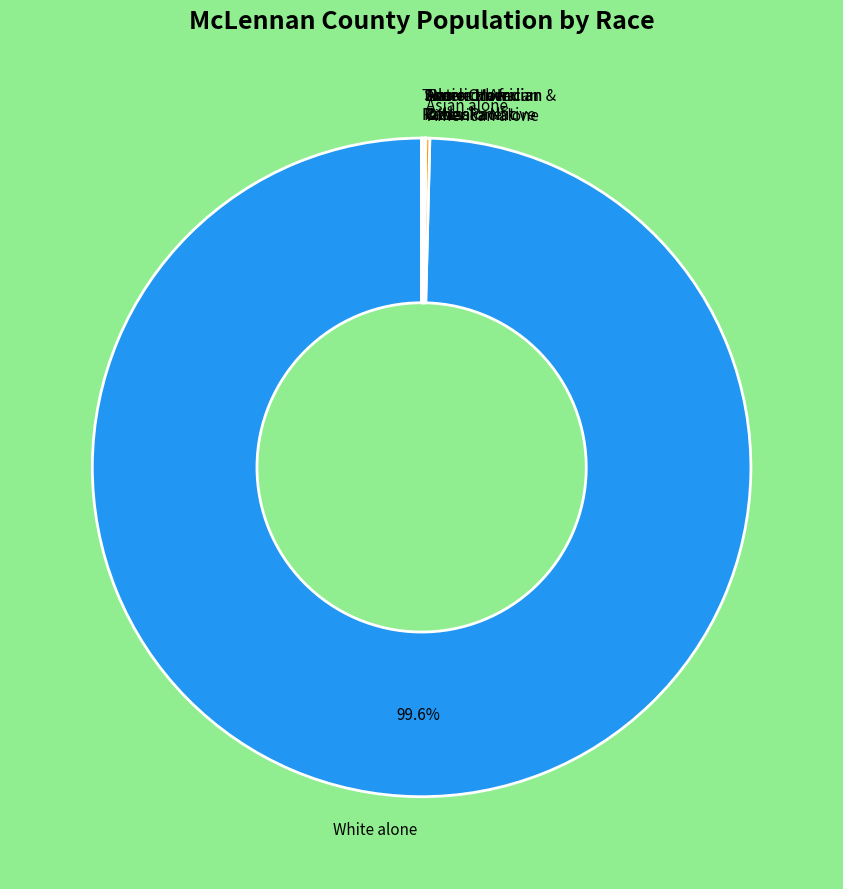

Which slice is the largest?

White alone